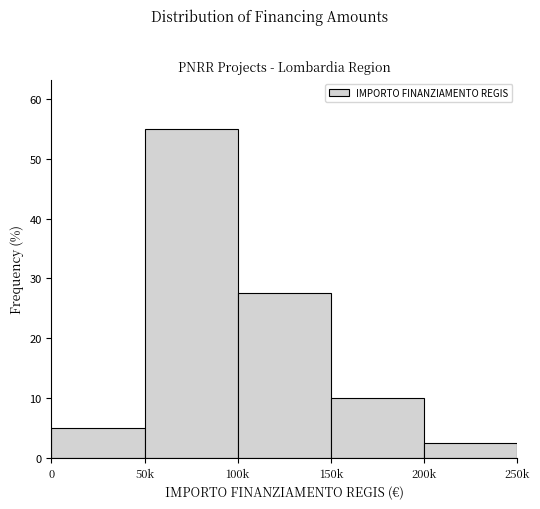

Reading left to right, list all the values displayed in this chart.

0=5.0	50k=55.0	100k=27.5	150k=10.0	200k=2.5